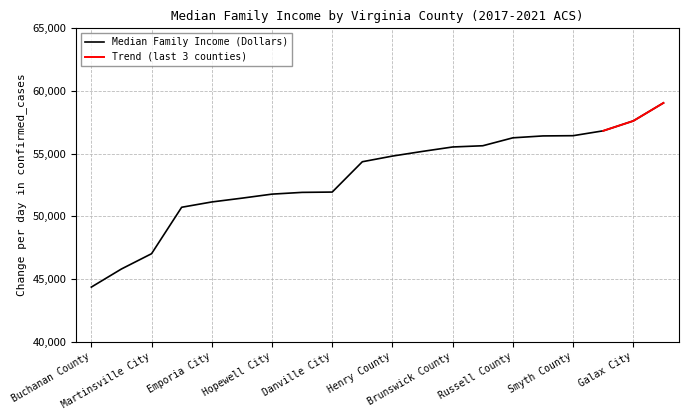

At which label is the value closest to 51702?

Hopewell City